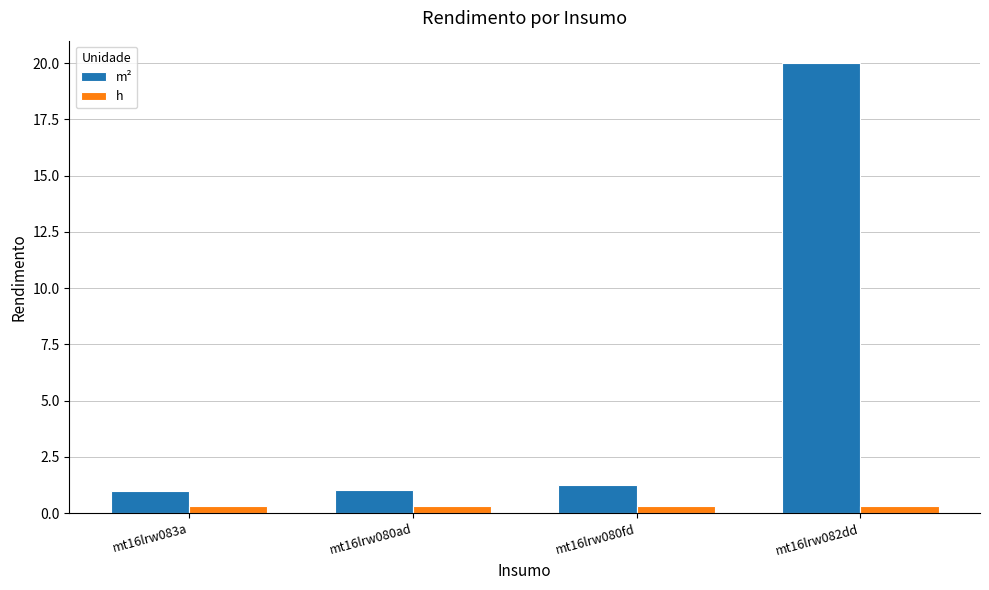

What is the highest value of the m² series?

20.0